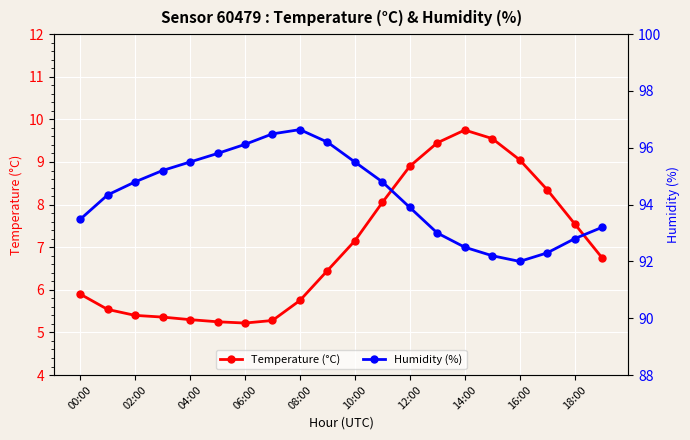

What is the highest value of the Temperature (°C) series?

9.8